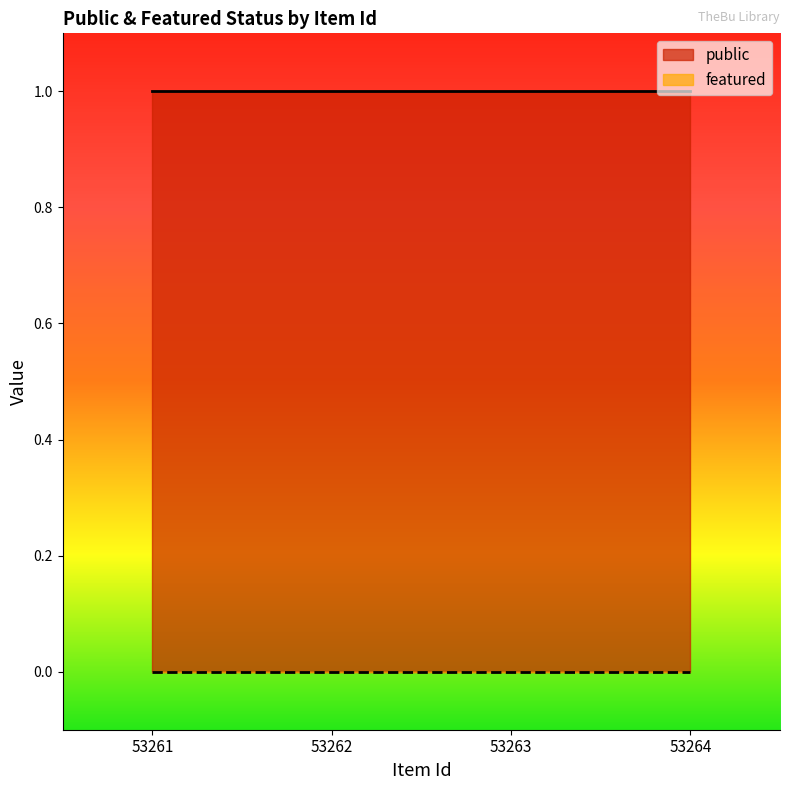

Reading right to left, extract all data points from this chart.

public: 1	1	1	1
featured: 0	0	0	0